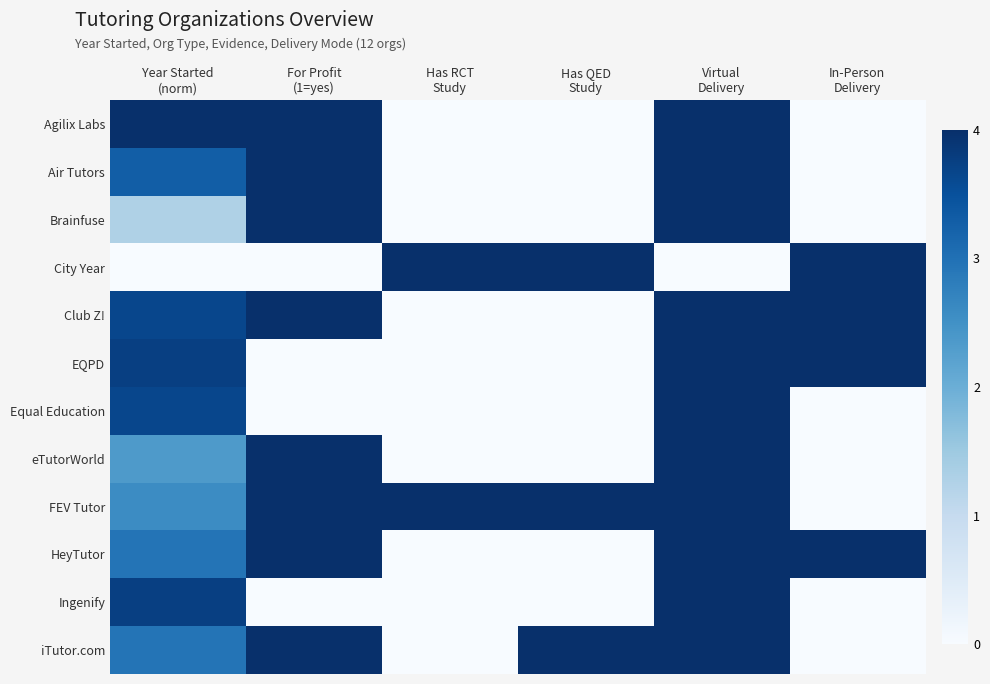

How many categories are shown in the chart?

6